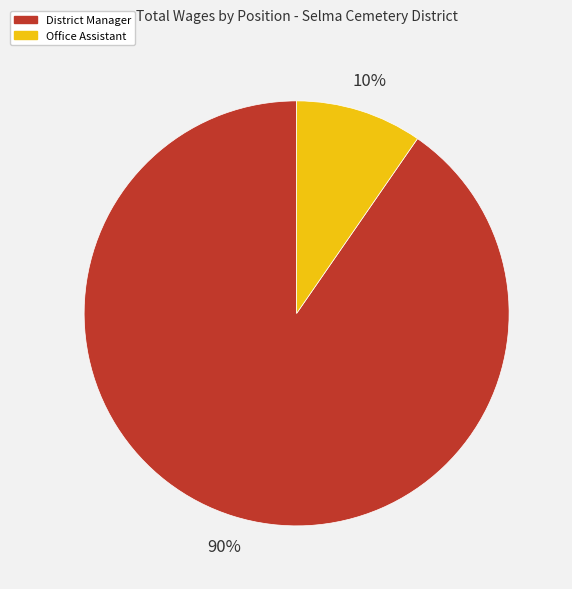

Is there any slice that represents more than half of the pie?

Yes